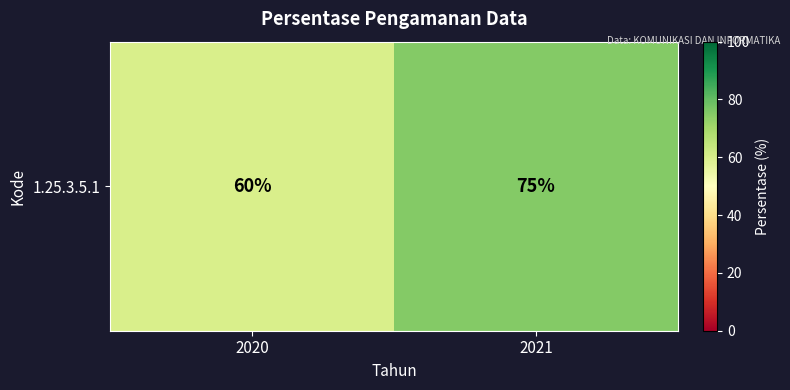

Reading right to left, transcribe all the data shown in this chart.

2021=75	2020=60